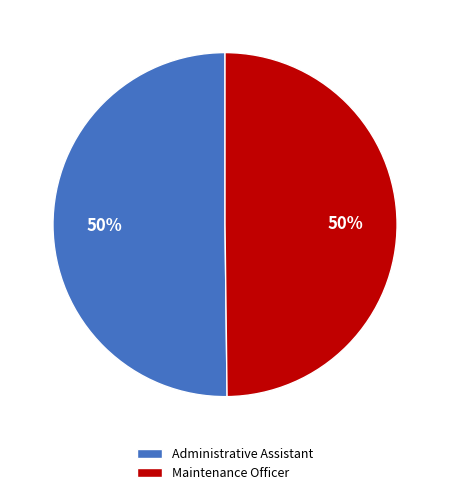

What percentage is the Administrative Assistant slice, to the nearest percent?

50%